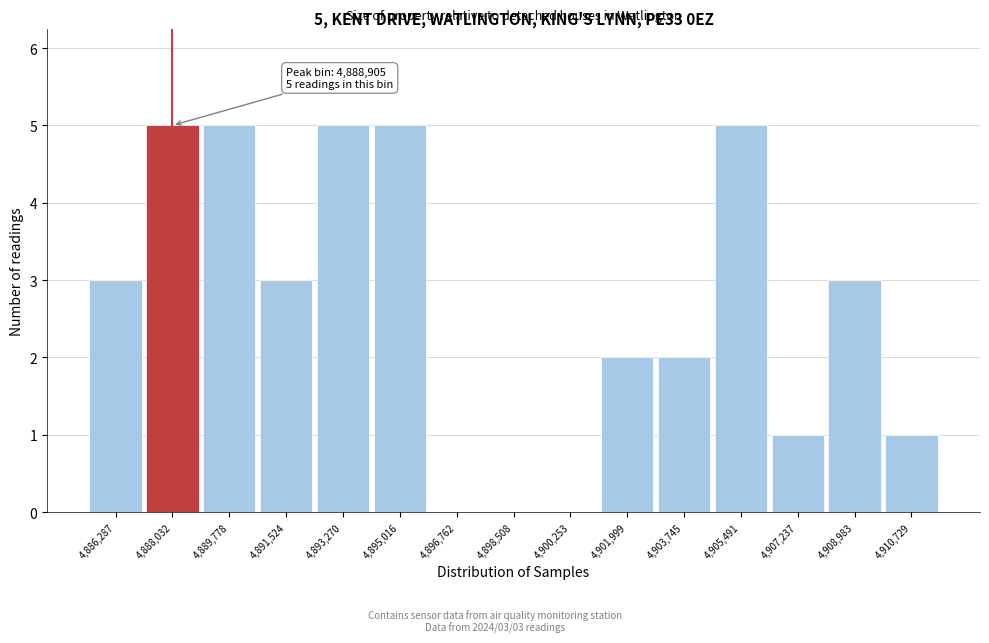

Reading right to left, list all the values displayed in this chart.

4,910,729=1	4,908,983=3	4,907,237=1	4,905,491=5	4,903,745=2	4,901,999=2	4,900,253=0	4,898,508=0	4,896,762=0	4,895,016=5	4,893,270=5	4,891,524=3	4,889,778=5	4,888,032=5	4,886,287=3